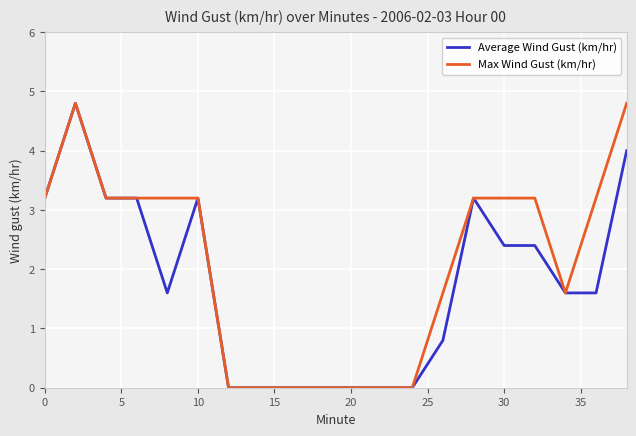

What is the highest value of the Max Wind Gust (km/hr) series?

4.8